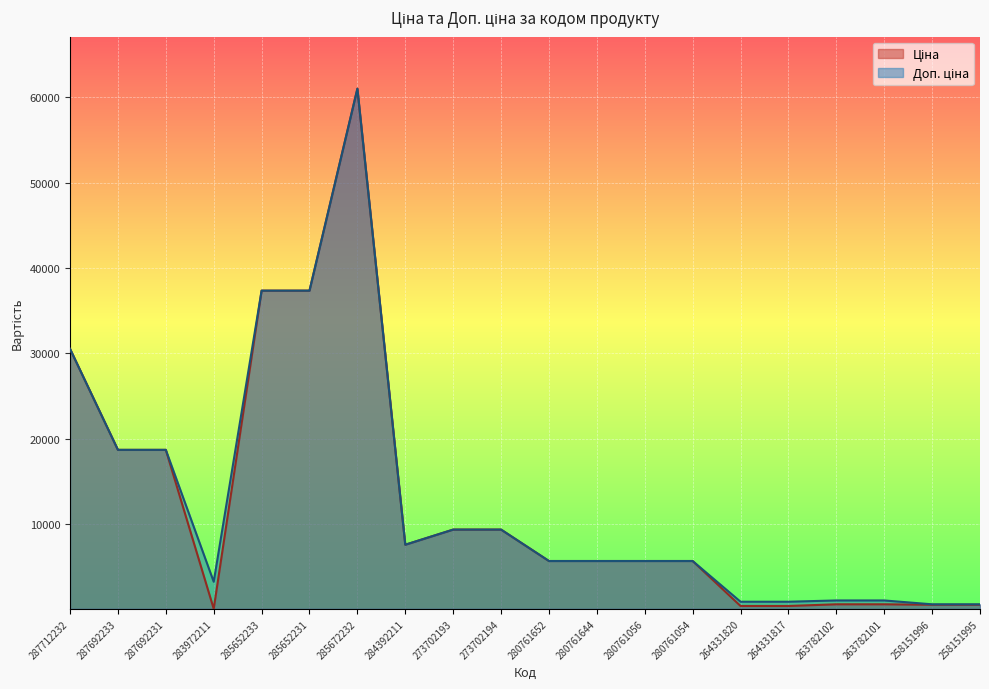

What are all the series names shown in the legend?

Ціна, Доп. ціна